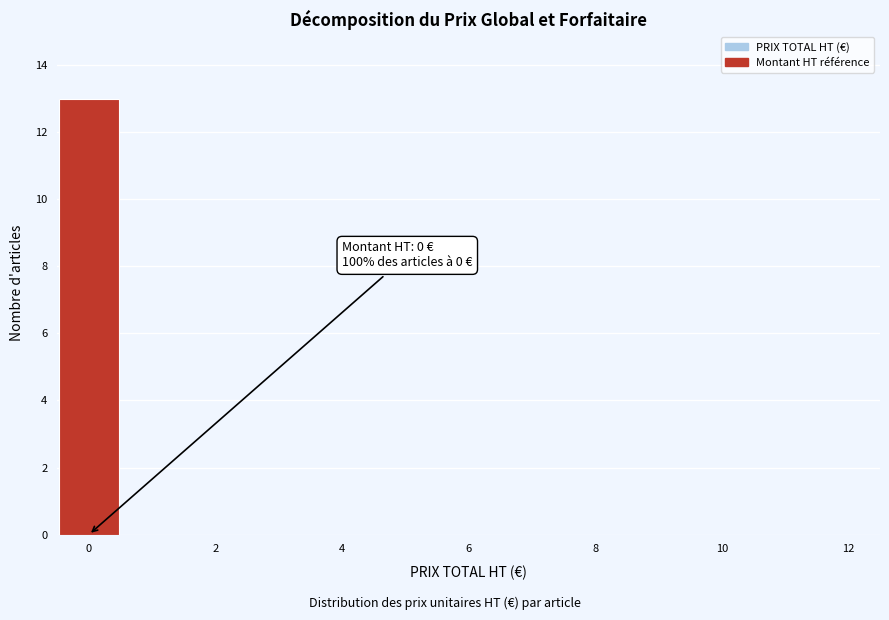

Over which range of the x-axis is the bar tallest?

-0.5 to 0.5